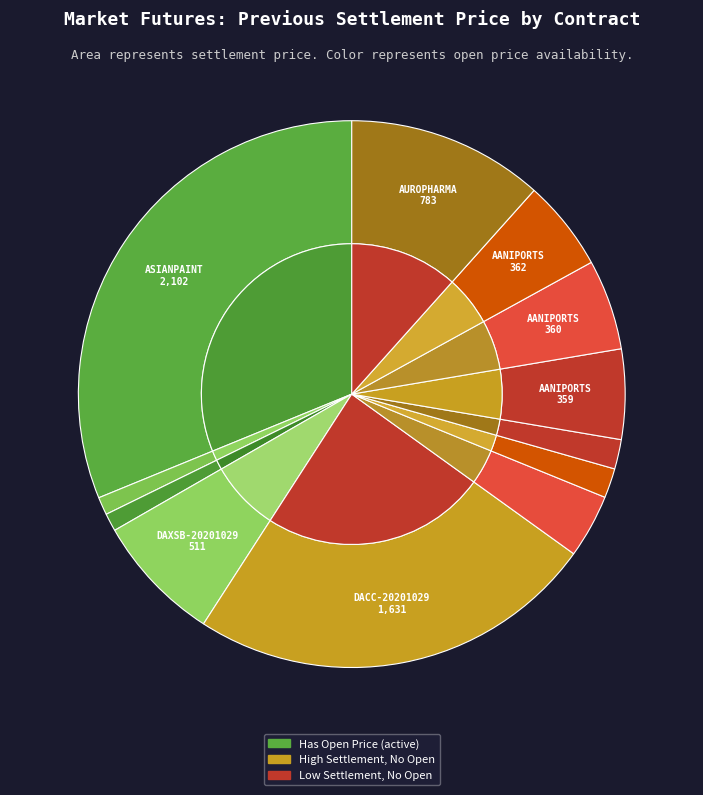

To the nearest percent, what is the combined percentage of DAMBUJACEM-20201029 and DAUD-20210315?

5%